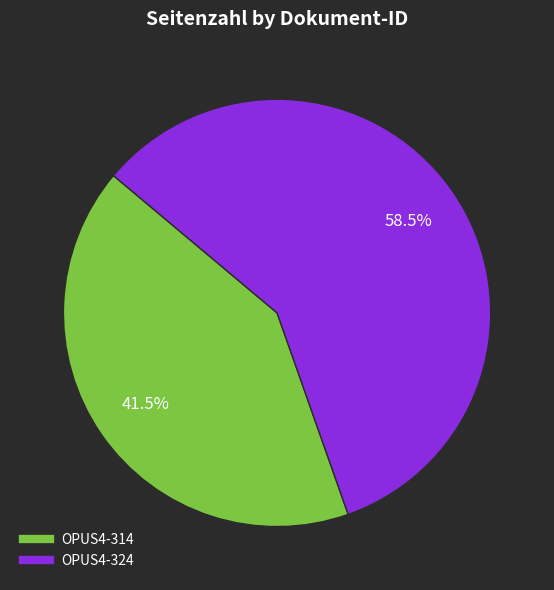

How many segments does this pie chart have?

2